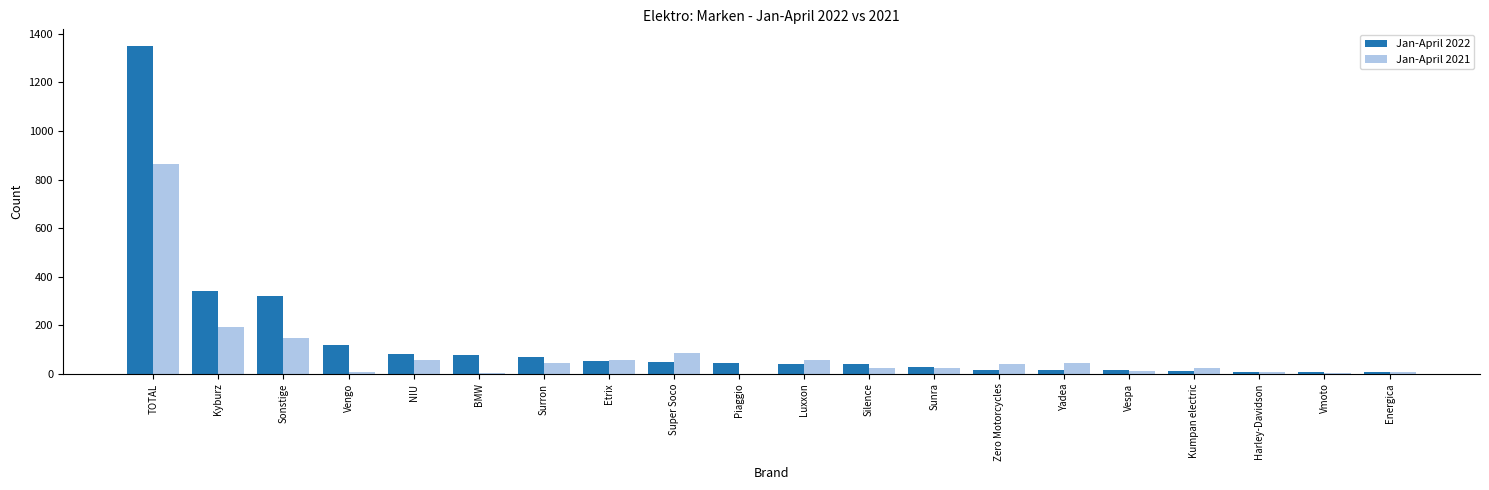

The value of Jan-April 2021 at TOTAL is 1445. True or false?

False